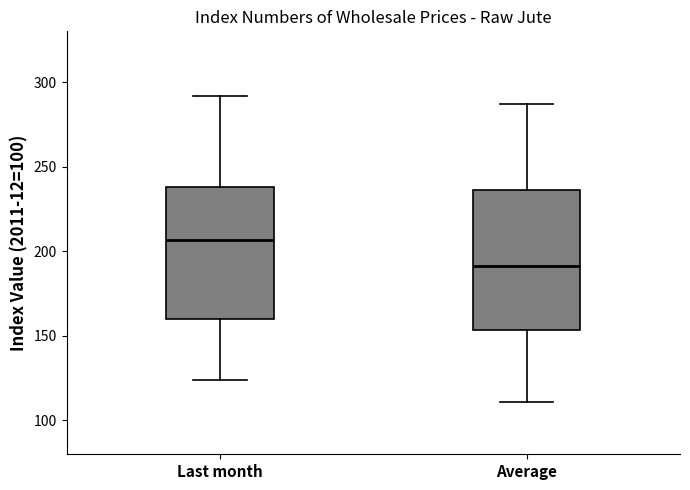

Where is the lower edge of the box for Average on the y-axis? The values are not printed on the chart, so give them approximately, as read against the axis.

155